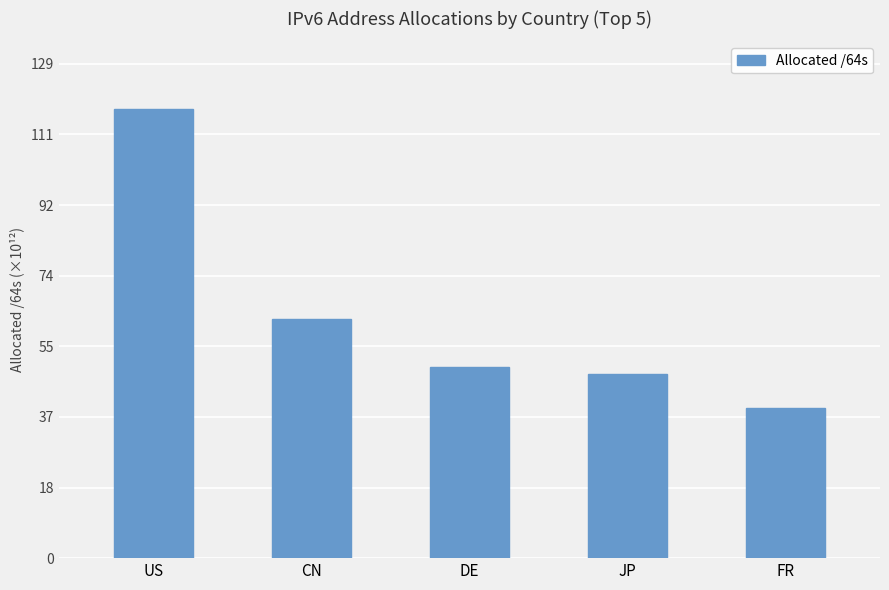

What is the label of the 1st bar from the left?

US